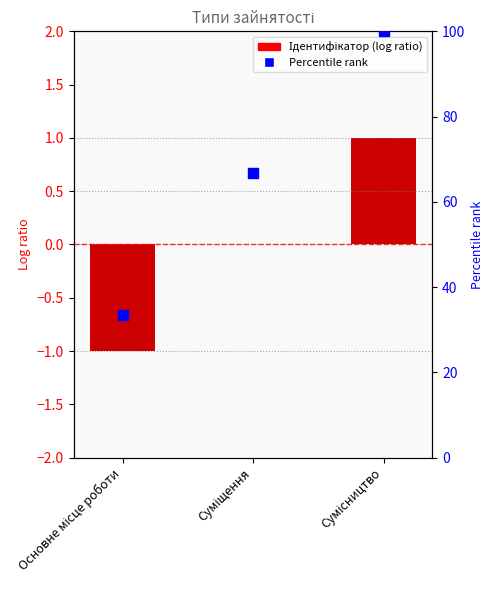

What is the change in value from Основне місце роботи to Сумісництво?

+2